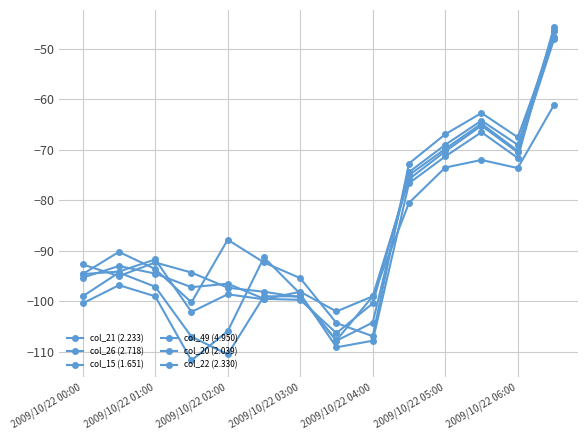

How many data points does each series have?

14